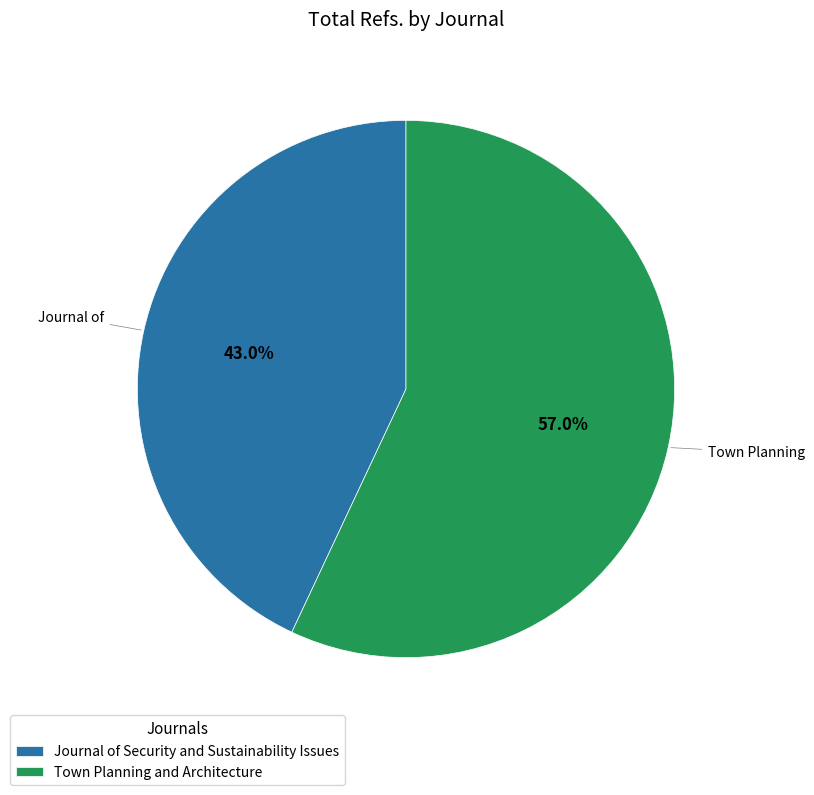

Combined, what portion of the pie is Town Planning and Architecture and Journal of Security and Sustainability Issues?

100.0%